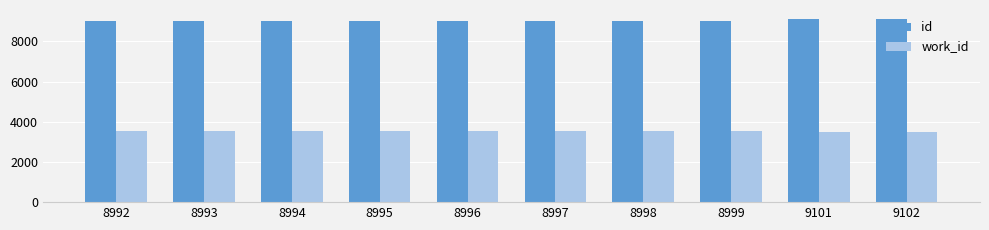

What is the difference between the work_id values at 8993 and 9102?

8